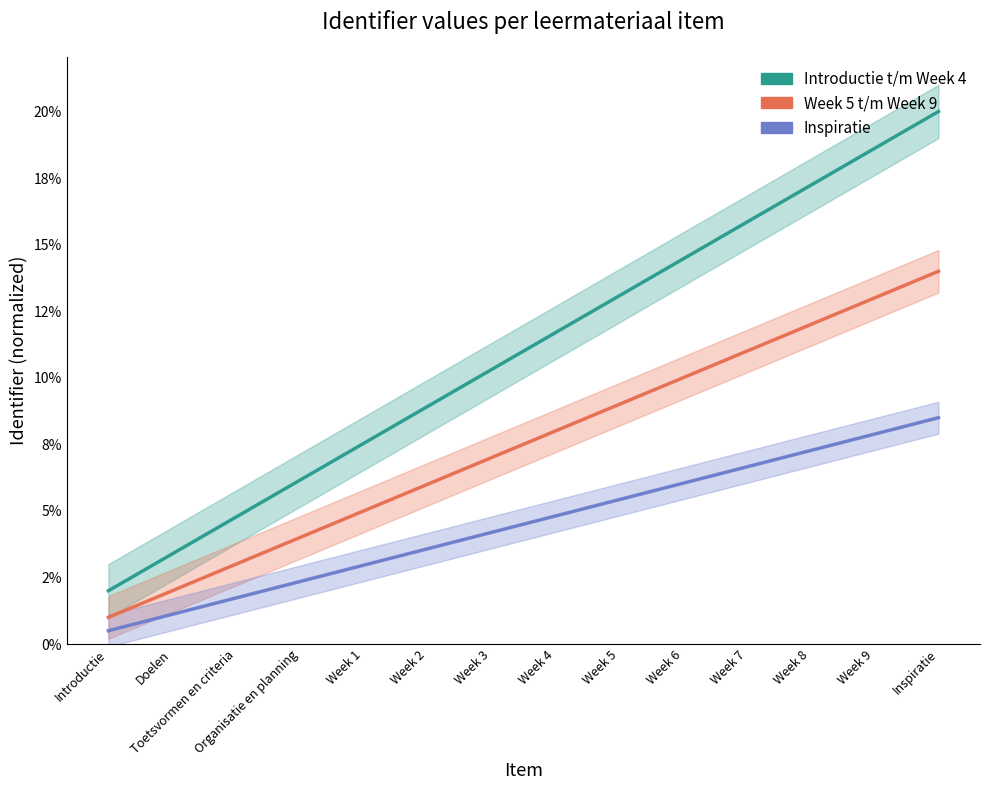

What are all the series names shown in the legend?

Introductie t/m Week 4, Week 5 t/m Week 9, Inspiratie